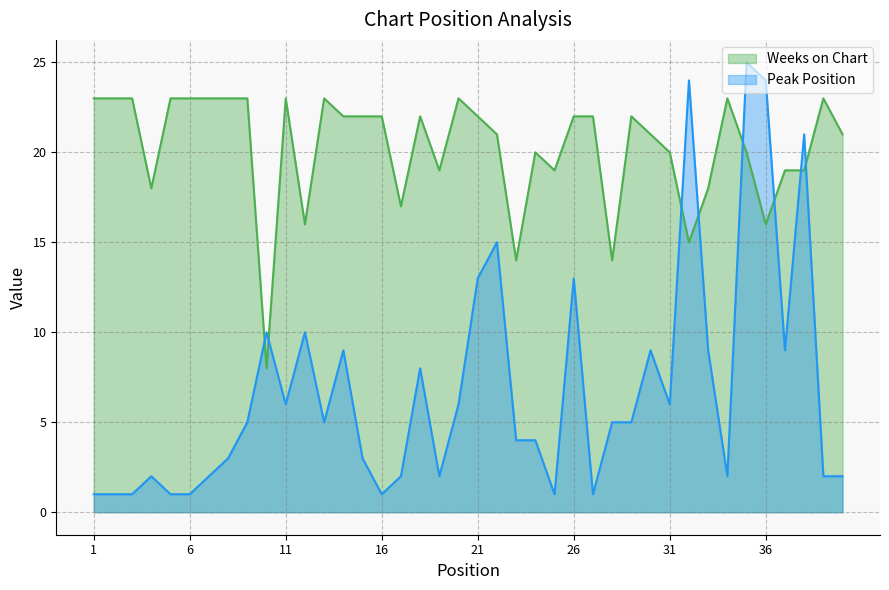

How many times do Peak Position and Weeks on Chart cross each other?

8